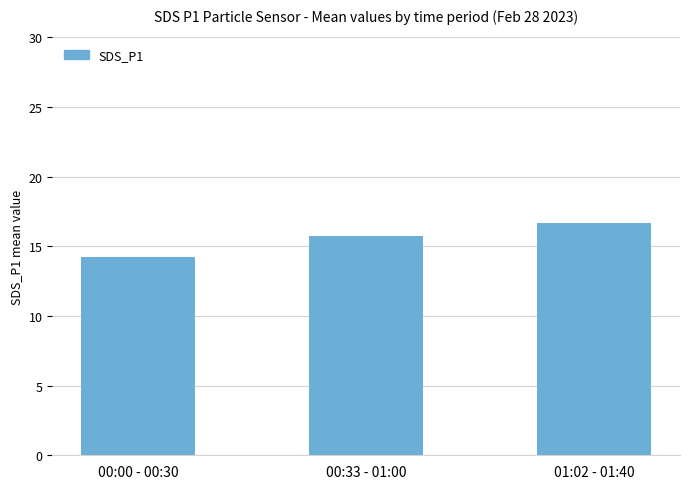

Count the number of data series in this chart.

1